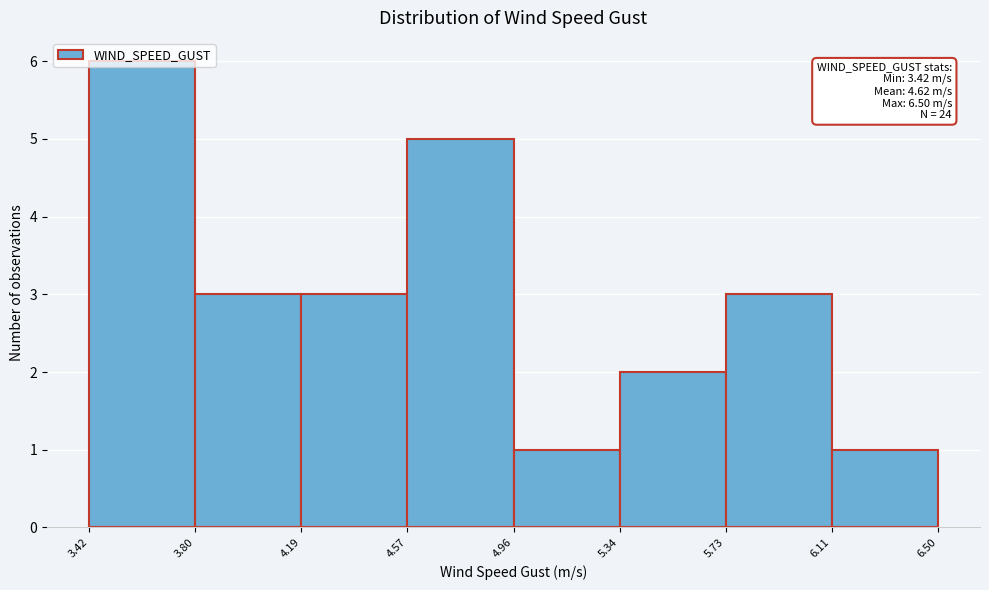

Over which range of the x-axis is the bar tallest?

3.42 to 3.80